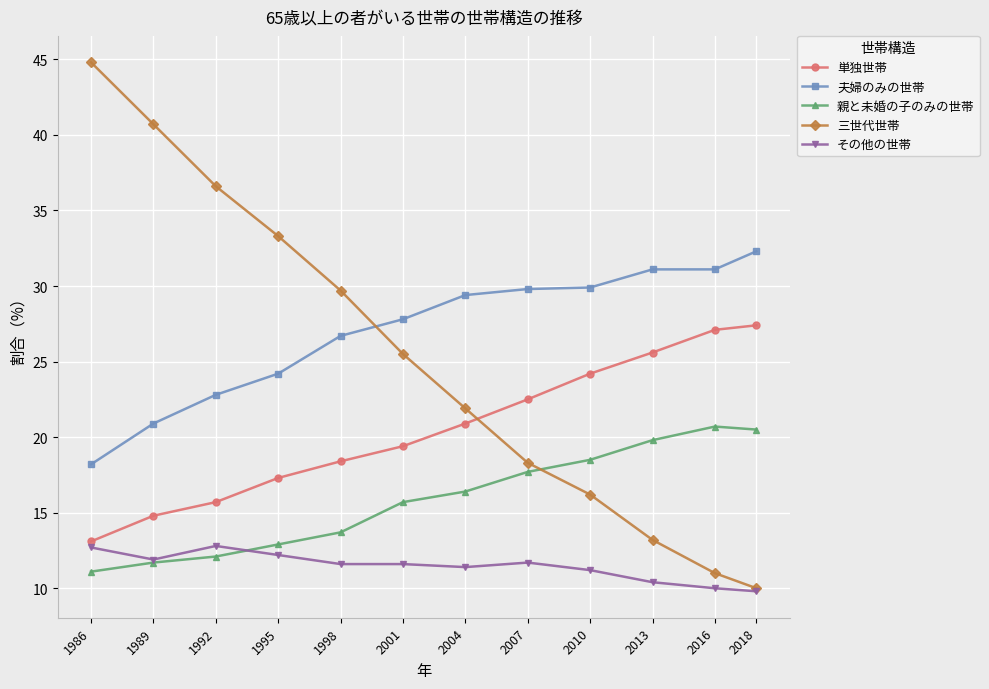

What is the total value across all series at 1989?

100.0